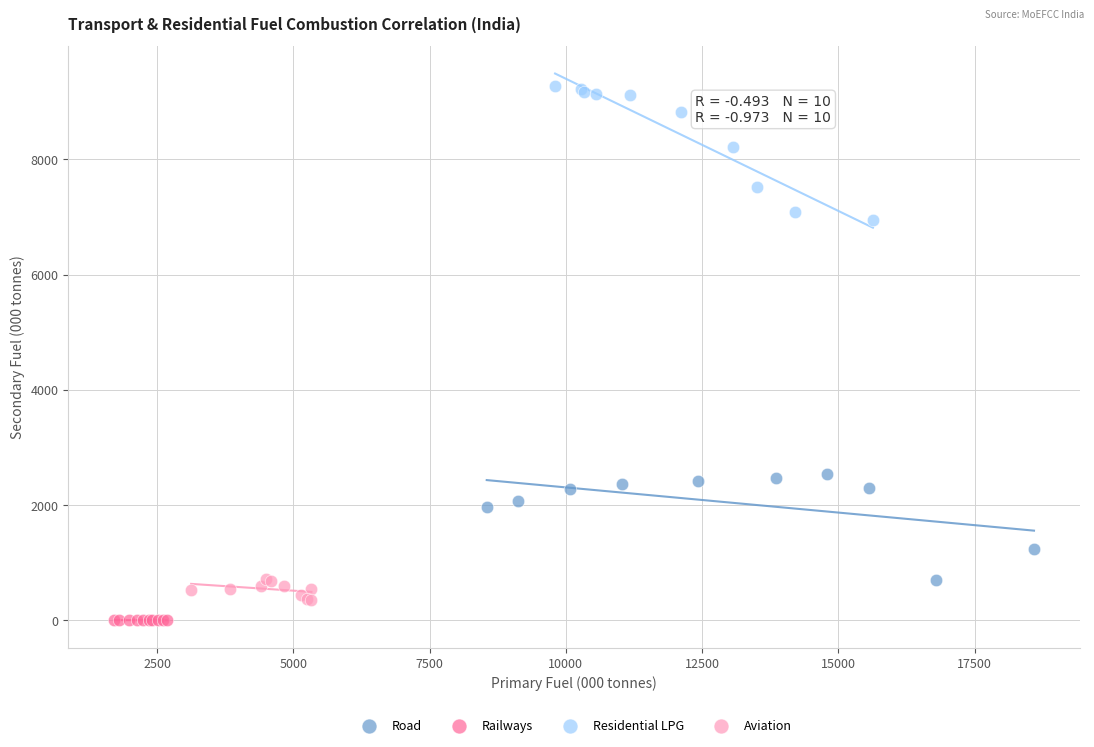

Which series reaches the maximum Y coordinate?

Residential LPG